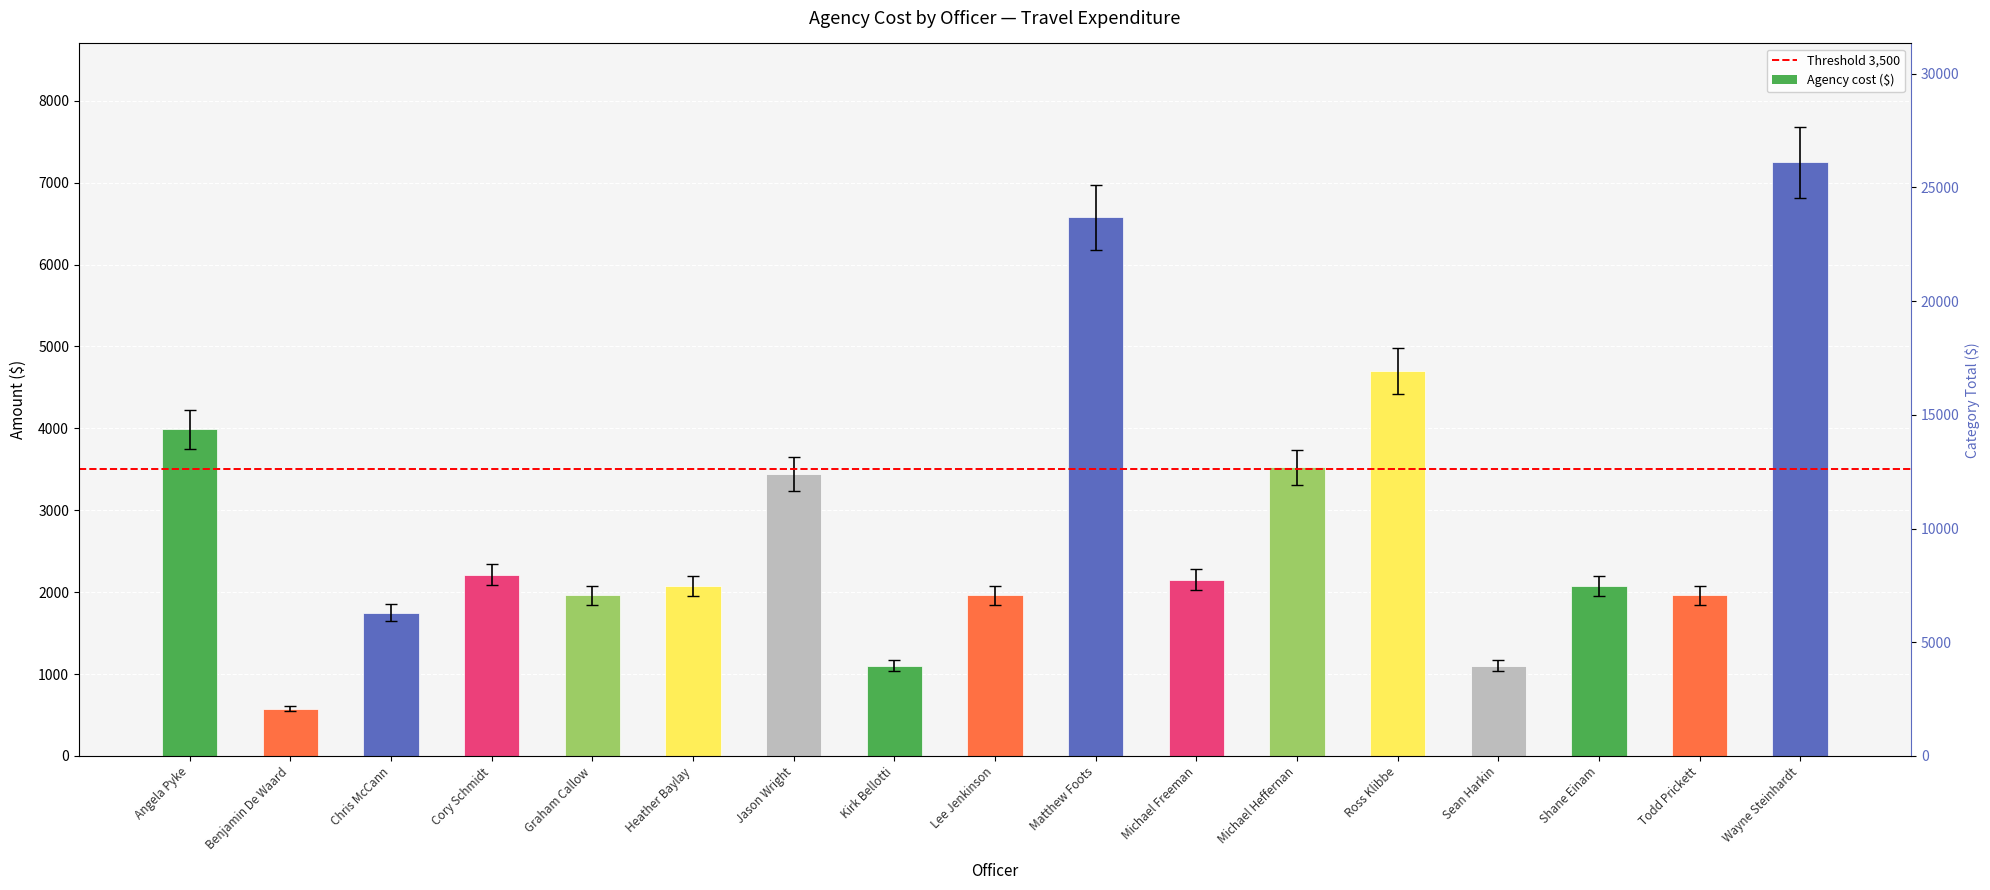

What is the average value?

2847.3